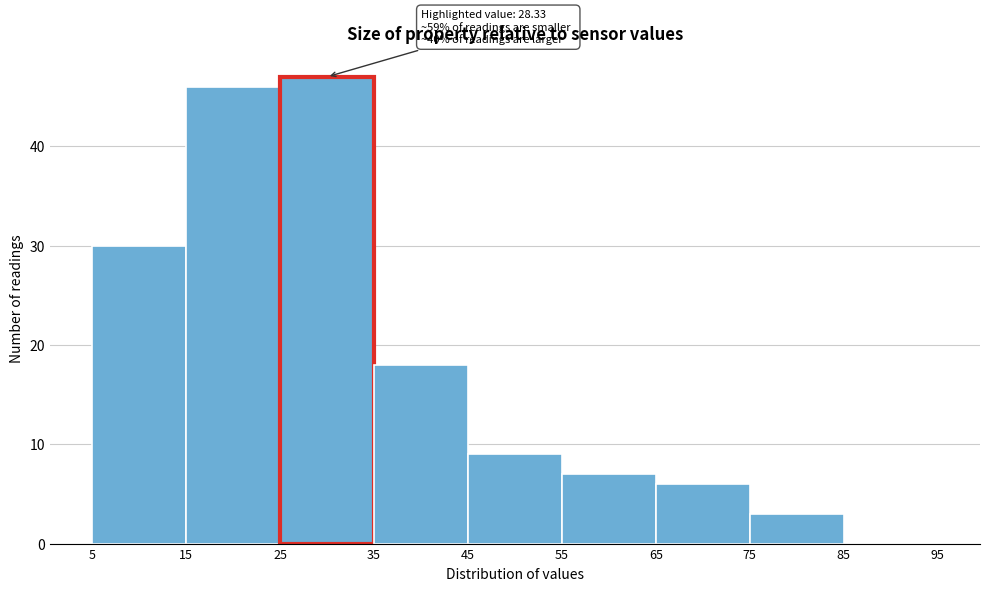

Which range on the x-axis has the tallest bar?

25 to 35